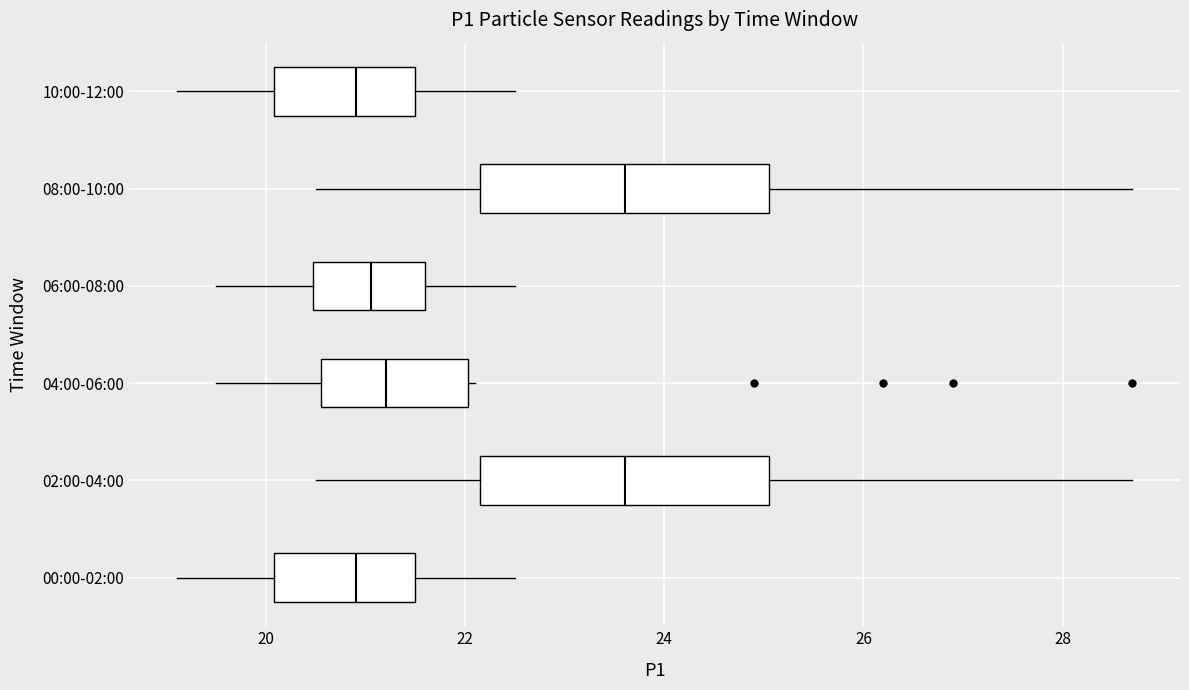

Reading bottom to top, transcribe this box plot: for each box, give where its median line is, the range the box spans, and where its two whiskers end, as read against the x-axis. The values are not printed on the chart, so give them approximately, as read against the axis.

00:00-02:00: median 21.0, box 20.0 to 21.6, whiskers 19.2 to 22.6
02:00-04:00: median 23.6, box 22.2 to 25.0, whiskers 20.6 to 28.8
04:00-06:00: median 21.2, box 20.6 to 22.0, whiskers 19.6 to 22.2
06:00-08:00: median 21.0, box 20.4 to 21.6, whiskers 19.6 to 22.6
08:00-10:00: median 23.6, box 22.2 to 25.0, whiskers 20.6 to 28.8
10:00-12:00: median 21.0, box 20.0 to 21.6, whiskers 19.2 to 22.6